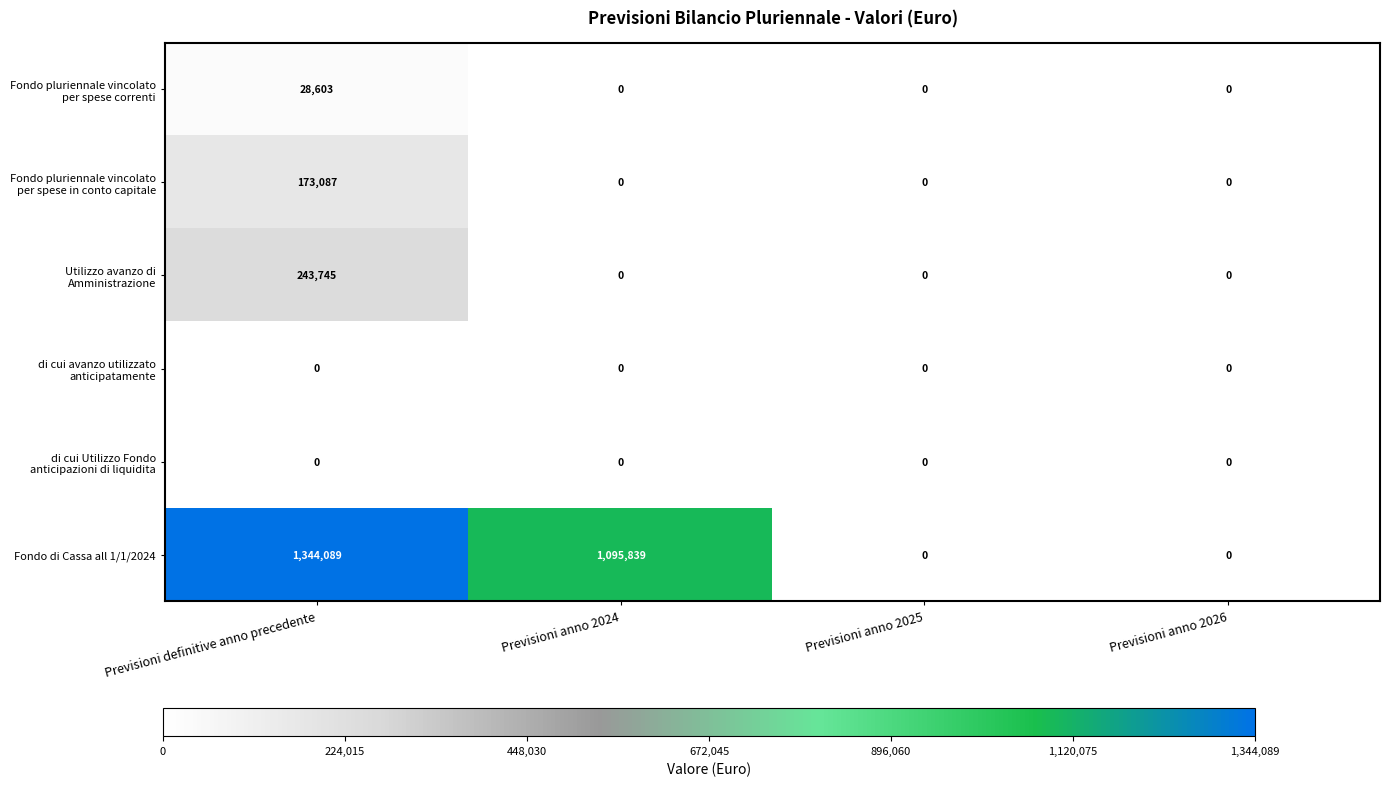

Is it true that Fondo di Cassa all 1/1/2024 equals 764188 at Previsioni anno 2024?

False